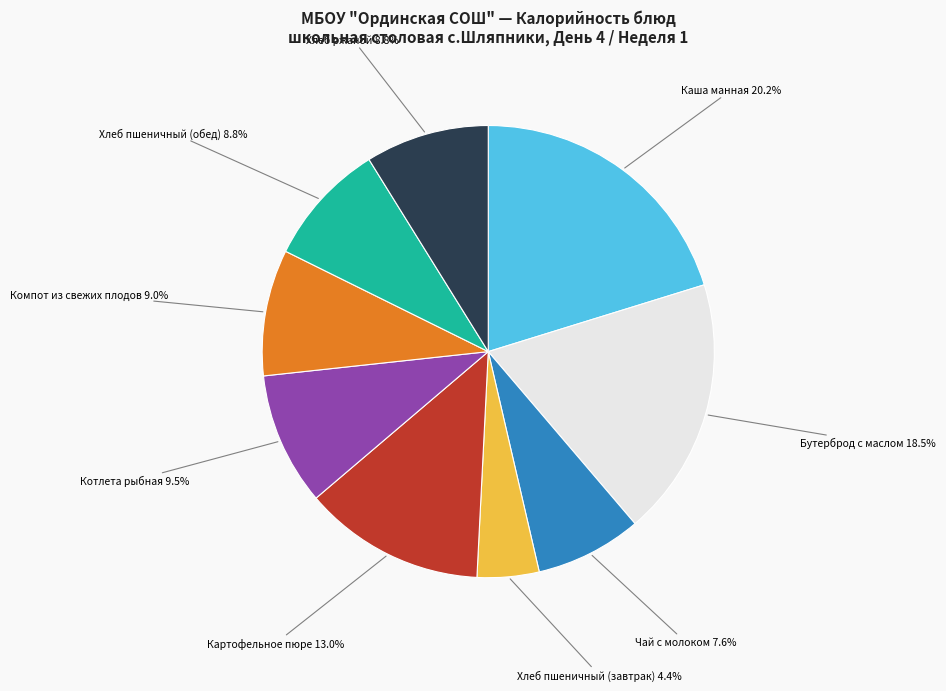

Is there a majority slice in this chart?

No